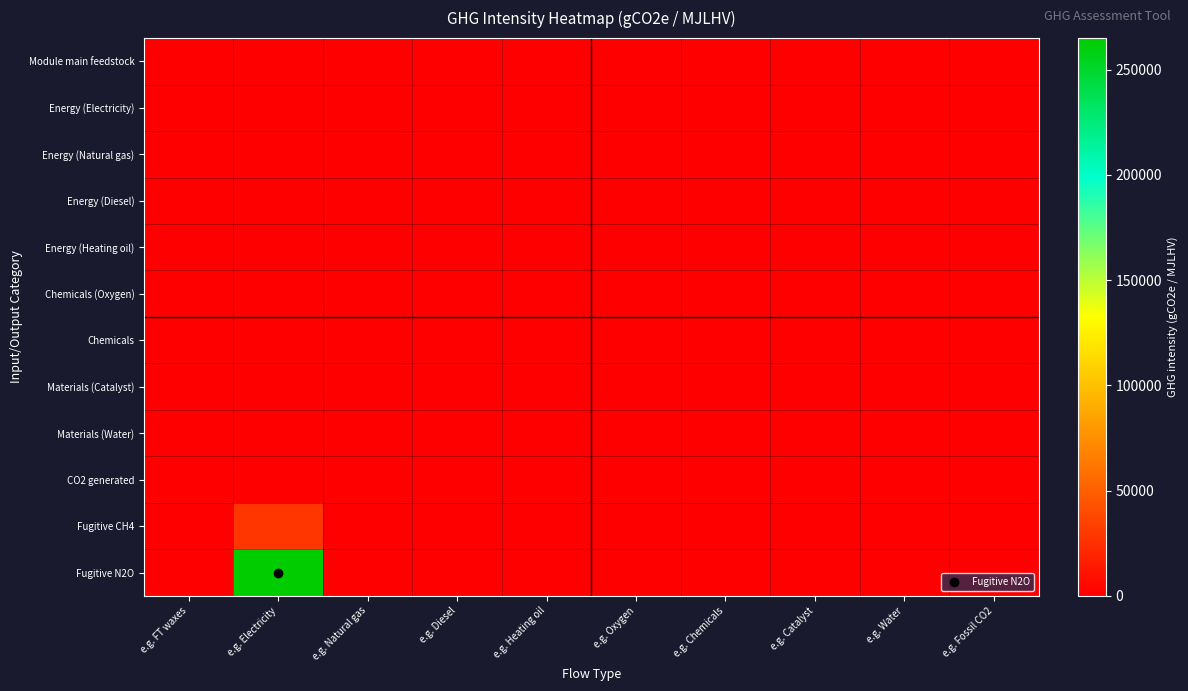

At e.g. FT waxes, list the series in order from smallest to largest.

Module main feedstock, Energy (Electricity), Energy (Natural gas), Energy (Diesel), Energy (Heating oil), Chemicals (Oxygen), Chemicals, Materials (Catalyst), Materials (Water), CO2 generated, Fugitive CH4, Fugitive N2O